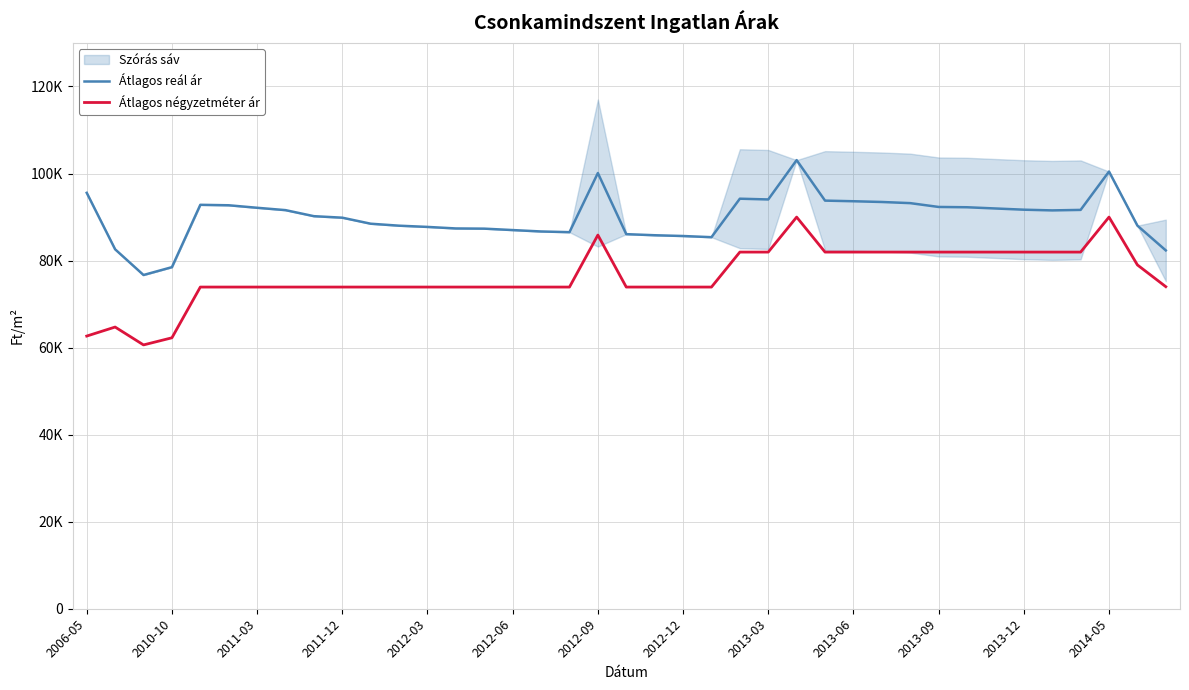

What is the total value across all series at 19?

159983